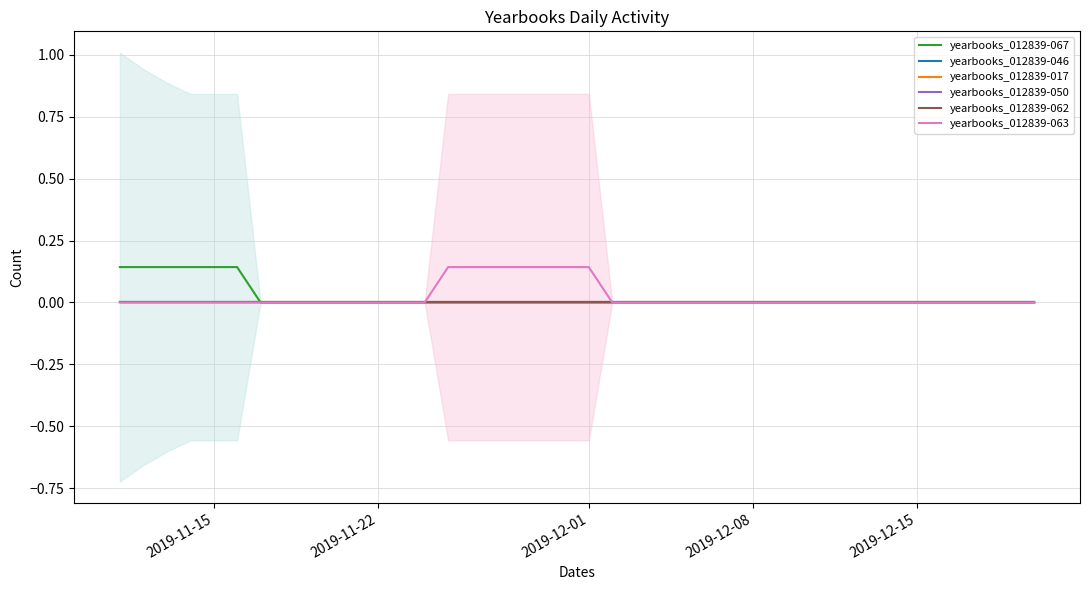

Which series has the largest total across all categories?

yearbooks_012839-063